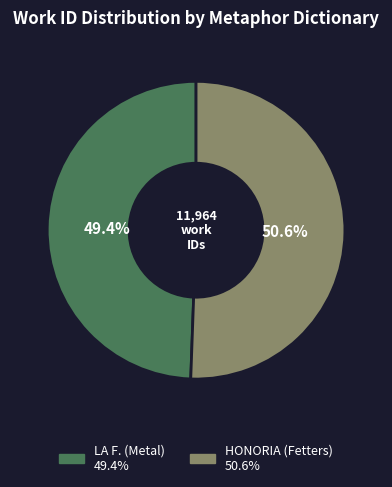

The LA F. (Metal) slice represents 49% of the pie. True or false?

True